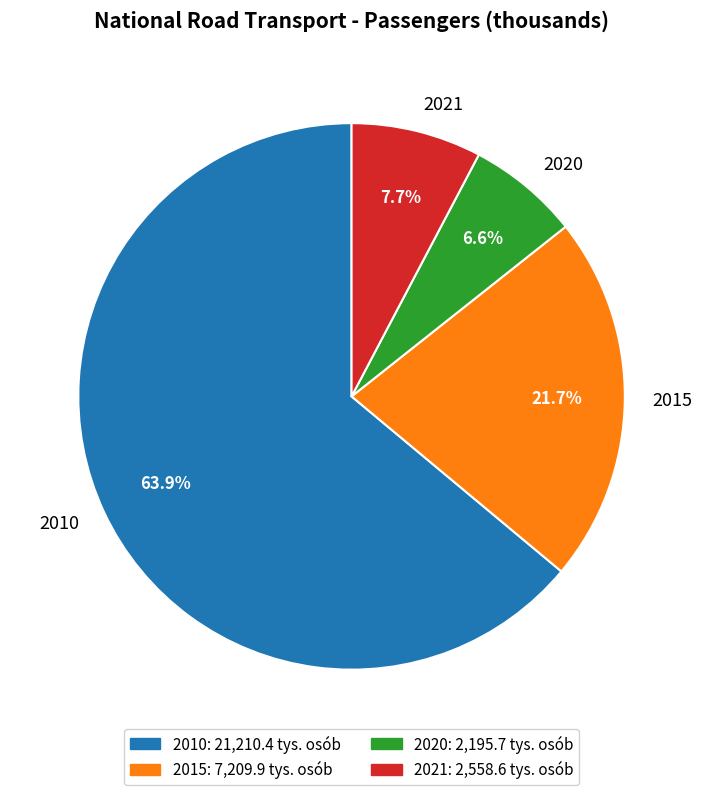

Does any single category account for the majority?

Yes